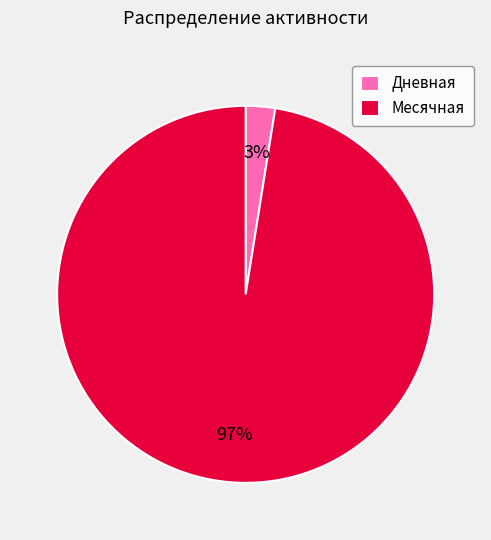

The Месячная slice represents 86% of the pie. True or false?

False